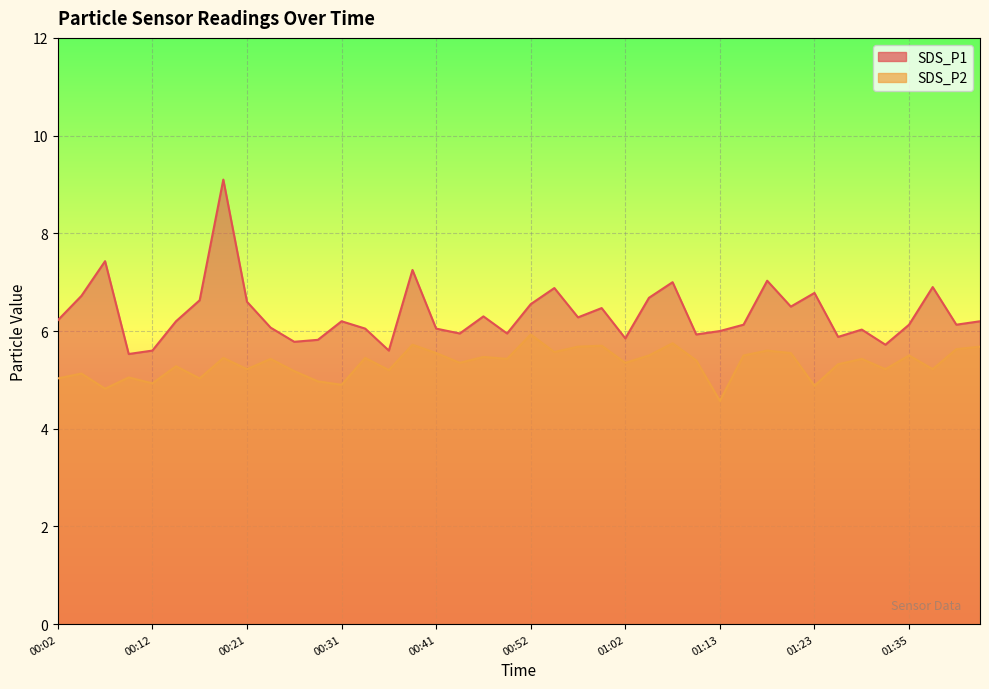

Which series has the largest range (max minus min)?

SDS_P1